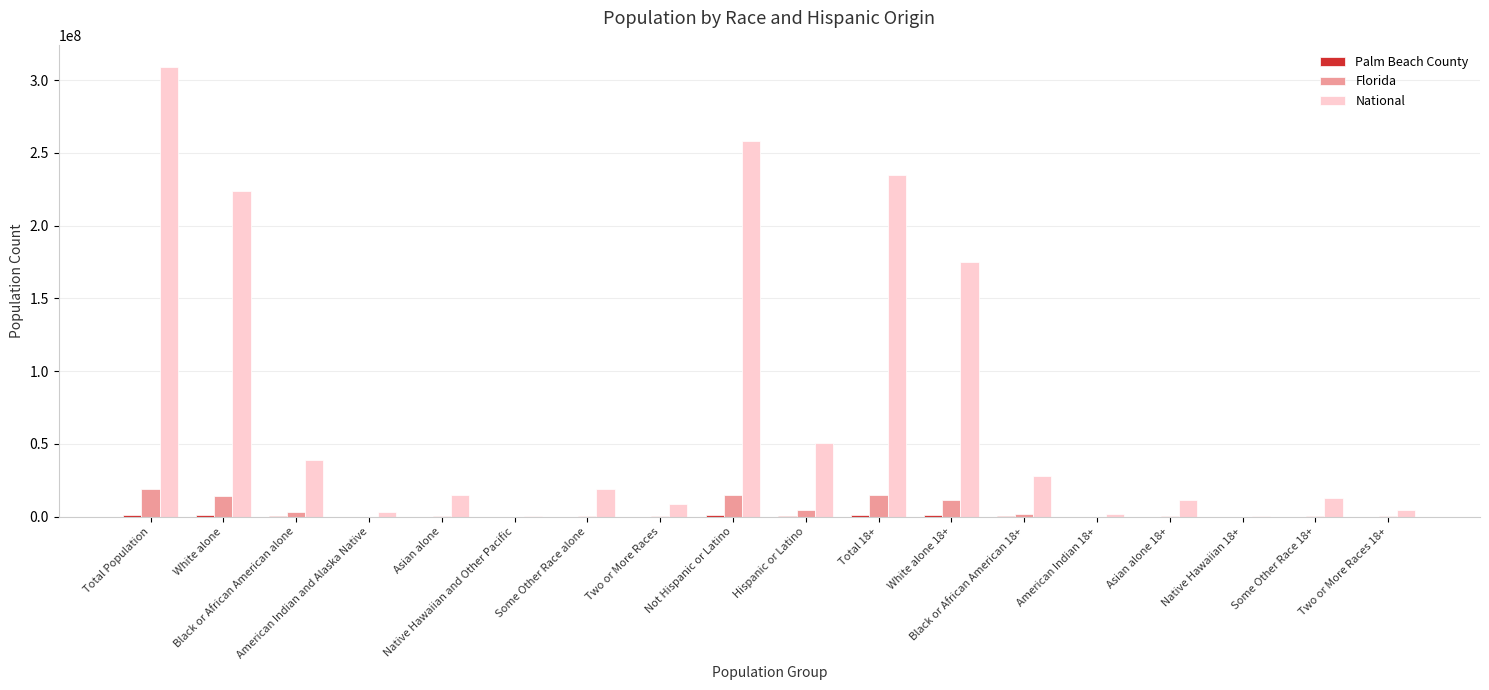

What is the average value of the Florida series?

4777909